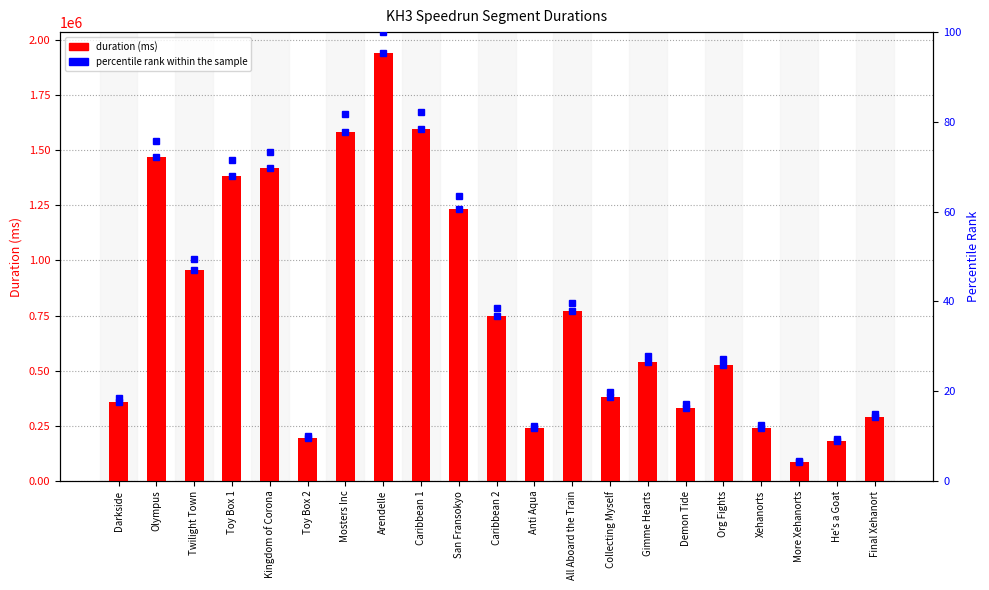

Read the percentile rank value at All Aboard the Train.

39.7